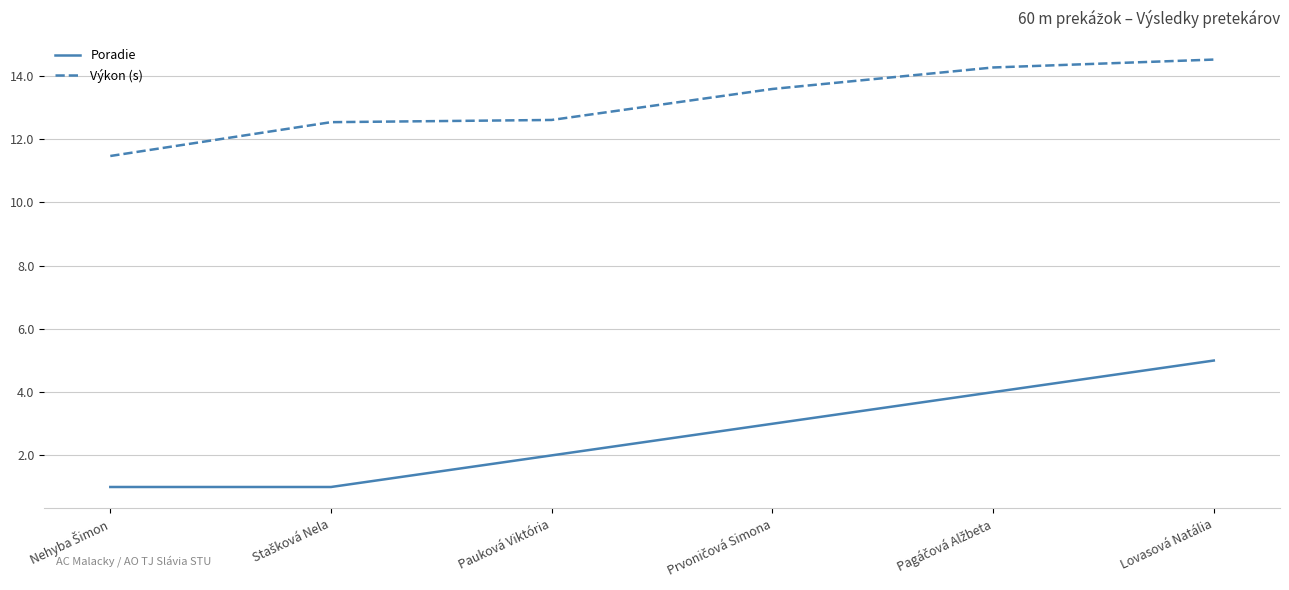

Reading left to right, list all the values displayed in this chart.

Poradie: 1.0	1.0	2.0	3.0	4.0	5.0
Výkon (s): 11.5	12.5	12.6	13.6	14.3	14.5